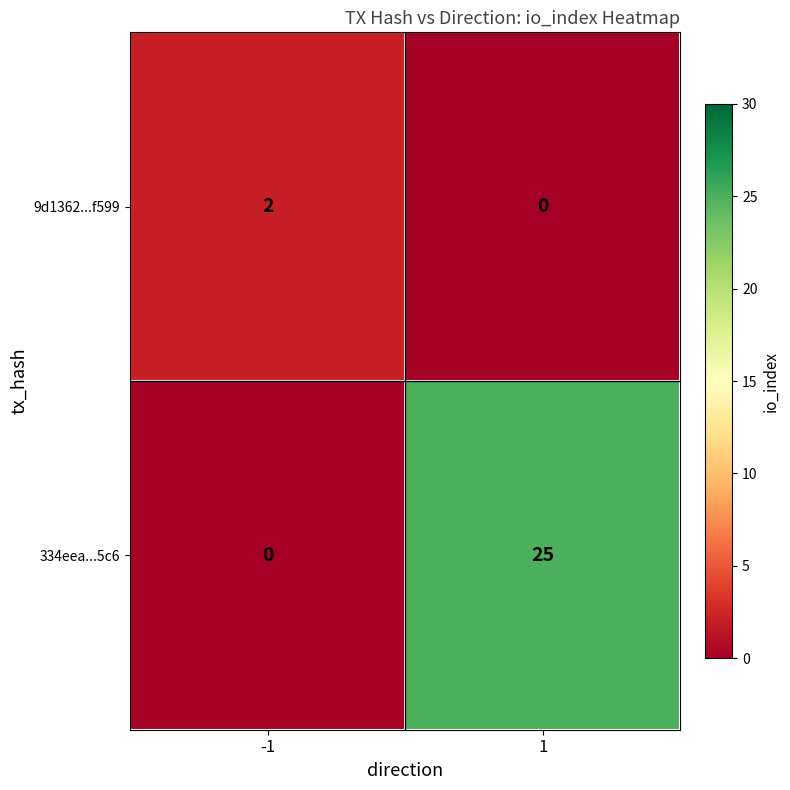

What is the maximum value shown in the chart?

25